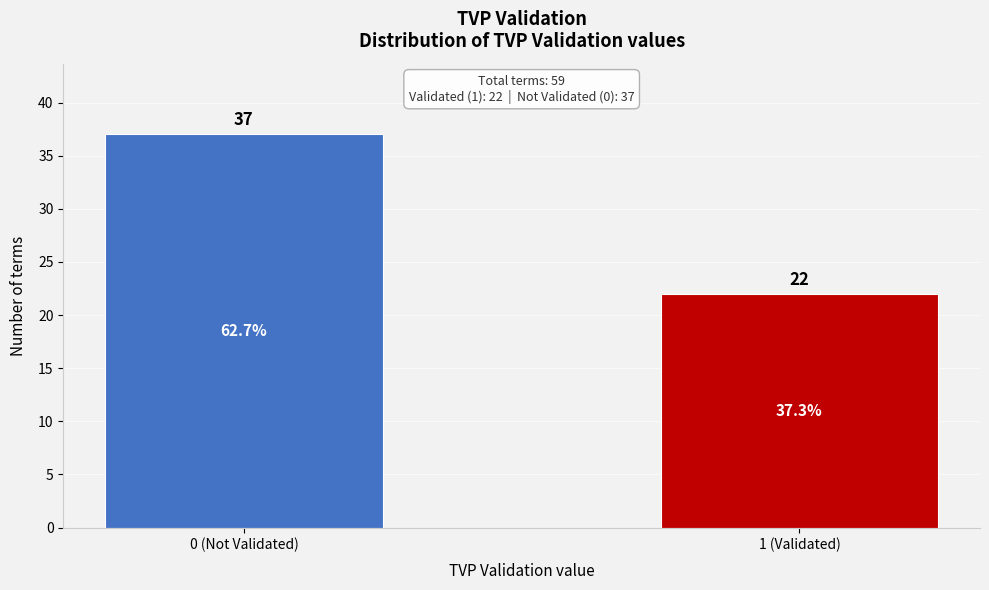

Reading left to right, transcribe all the data shown in this chart.

37	22